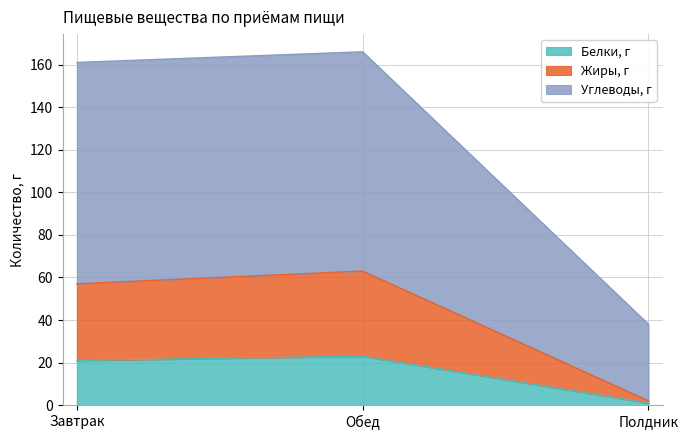

What is the value of the Белки, г point at the 2nd from the left?

23